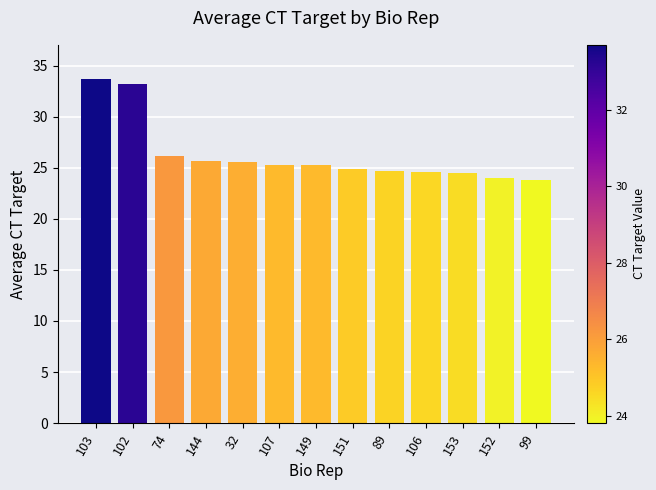

What position from the right is 103?

13